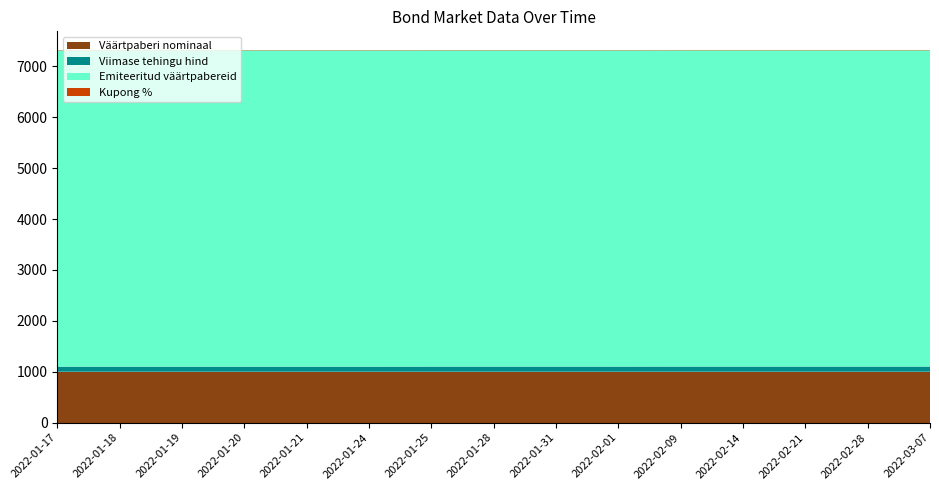

Reading left to right, list all the values displayed in this chart.

Viimase tehingu hind: 2022-01-17=100.4	2022-01-18=100.4	2022-01-19=100.4	2022-01-20=100.4	2022-01-21=100.4	2022-01-24=100.4	2022-01-25=101.5	2022-01-28=101.5	2022-01-31=101.5	2022-02-01=101.5	2022-02-09=102.3	2022-02-14=102.3	2022-02-21=102.3	2022-02-28=102.3	2022-03-07=102.3
Kupong %: 2022-01-17=7.0	2022-01-18=7.0	2022-01-19=7.0	2022-01-20=7.0	2022-01-21=7.0	2022-01-24=7.0	2022-01-25=7.0	2022-01-28=7.0	2022-01-31=7.0	2022-02-01=7.0	2022-02-09=7.0	2022-02-14=7.0	2022-02-21=7.0	2022-02-28=7.0	2022-03-07=7.0
Emiteeritud väärtpabereid: 2022-01-17=6215.0	2022-01-18=6215.0	2022-01-19=6215.0	2022-01-20=6215.0	2022-01-21=6215.0	2022-01-24=6215.0	2022-01-25=6215.0	2022-01-28=6215.0	2022-01-31=6215.0	2022-02-01=6215.0	2022-02-09=6215.0	2022-02-14=6215.0	2022-02-21=6215.0	2022-02-28=6215.0	2022-03-07=6215.0
Väärtpaberi nominaal: 2022-01-17=1000.0	2022-01-18=1000.0	2022-01-19=1000.0	2022-01-20=1000.0	2022-01-21=1000.0	2022-01-24=1000.0	2022-01-25=1000.0	2022-01-28=1000.0	2022-01-31=1000.0	2022-02-01=1000.0	2022-02-09=1000.0	2022-02-14=1000.0	2022-02-21=1000.0	2022-02-28=1000.0	2022-03-07=1000.0